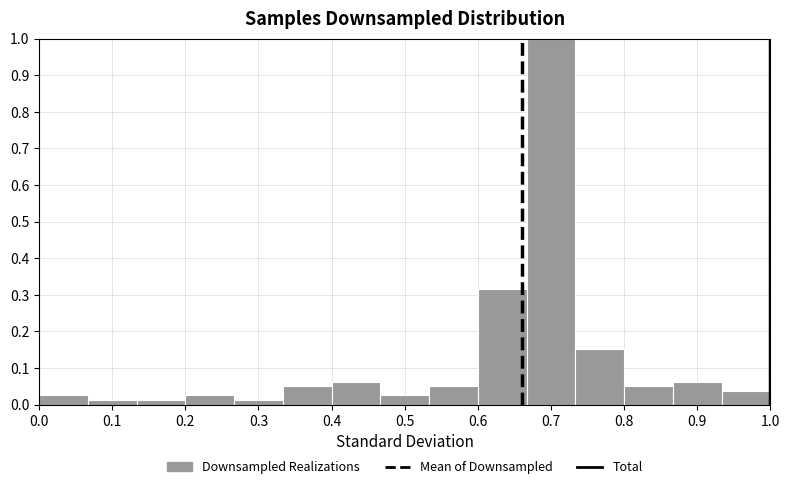

How tall is the bar that spans 0.00 to 0.07 on the x-axis? Neither the bar edges nor the heights are printed on the chart, so give them approximately, as read against the axes.

0.03